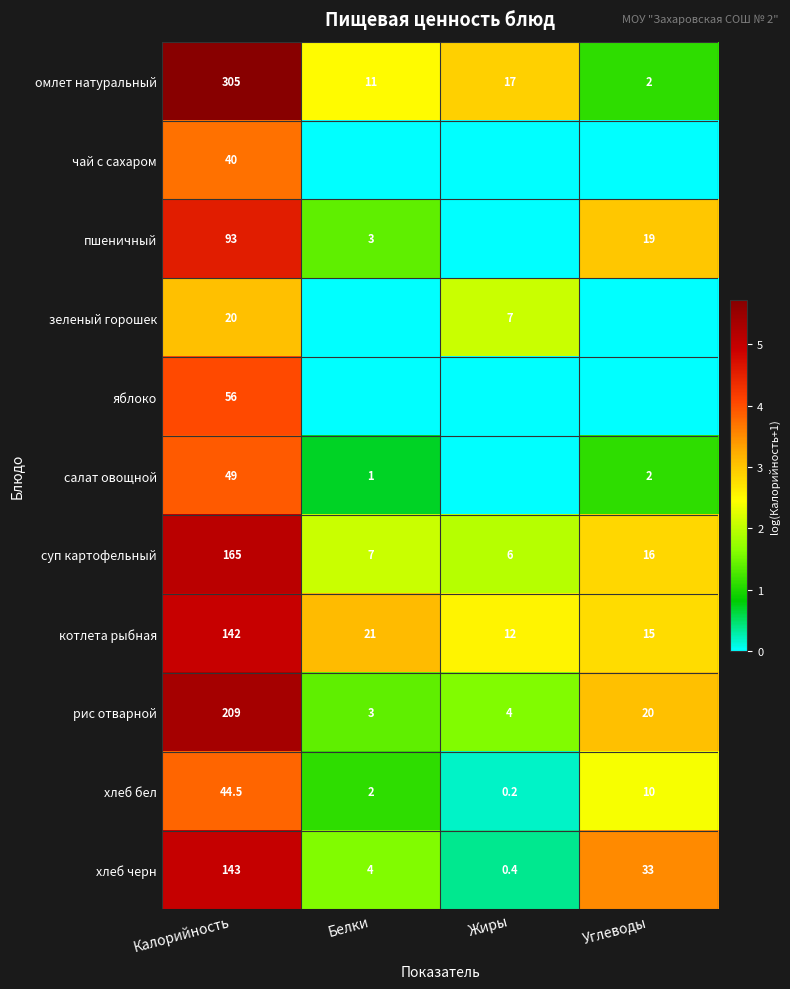

True or false: зеленый горошек has a value of 28.4 at Калорийность.

False